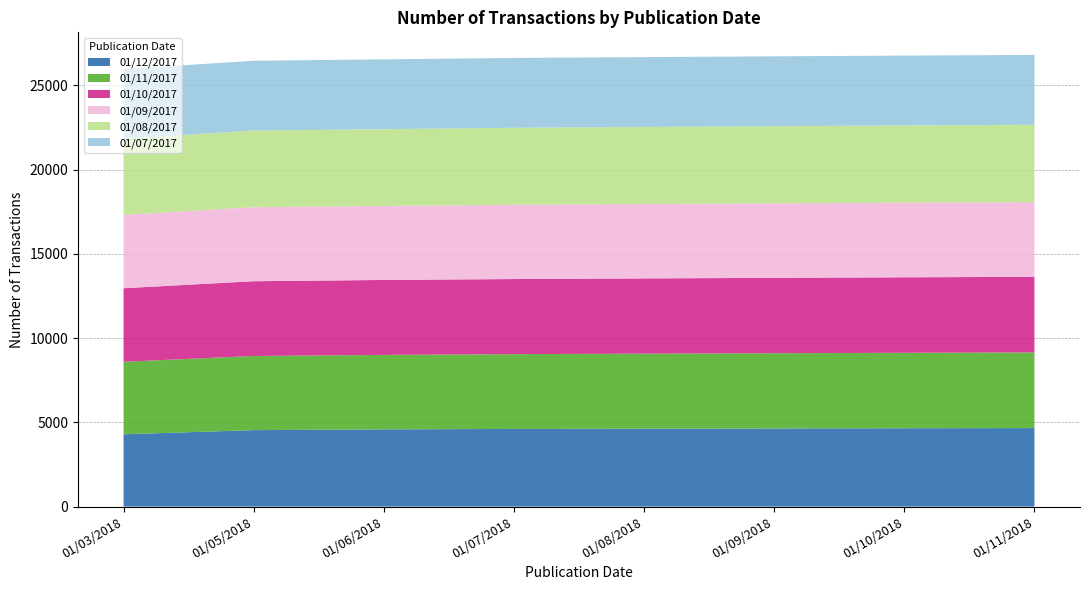

Reading left to right, list all the values displayed in this chart.

01/12/2017: 4289	4537	4581	4608	4621	4635	4648	4659
01/11/2017: 4304	4400	4421	4438	4454	4467	4478	4489
01/10/2017: 4364	4436	4446	4457	4465	4472	4480	4487
01/09/2017: 4356	4392	4394	4410	4416	4422	4428	4433
01/08/2017: 4519	4549	4554	4566	4572	4578	4583	4588
01/07/2017: 4127	4142	4142	4143	4143	4144	4145	4146